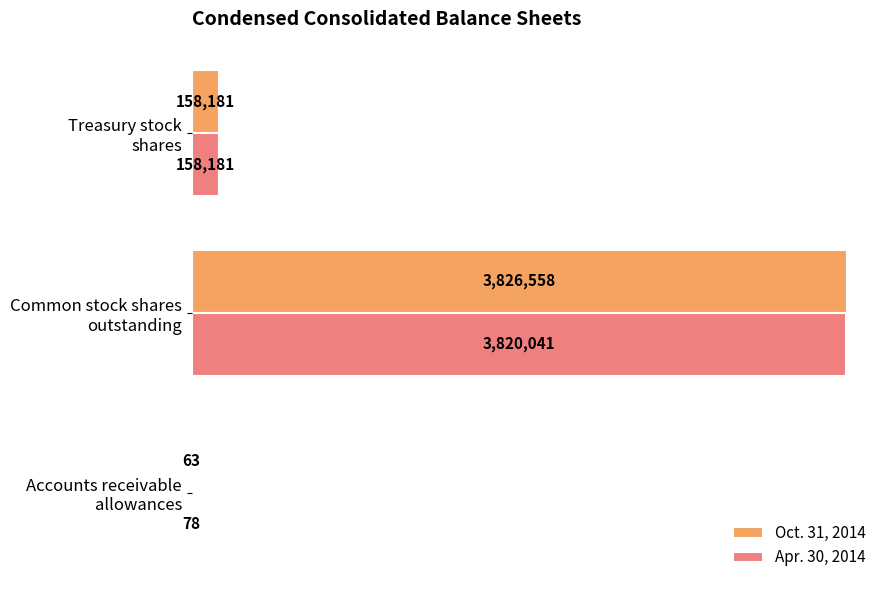

What are all the series names shown in the legend?

Oct. 31, 2014, Apr. 30, 2014